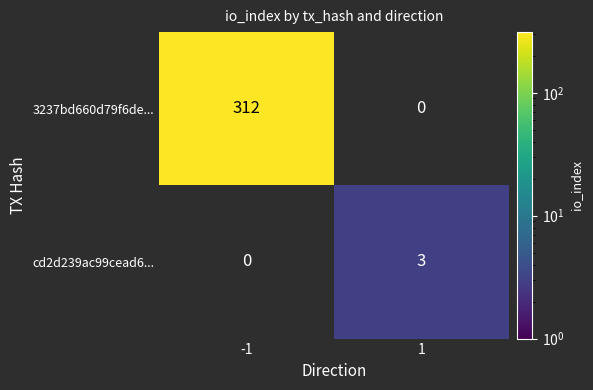

The cd2d239ac99cead6... series shows 3 at 1. True or false?

True